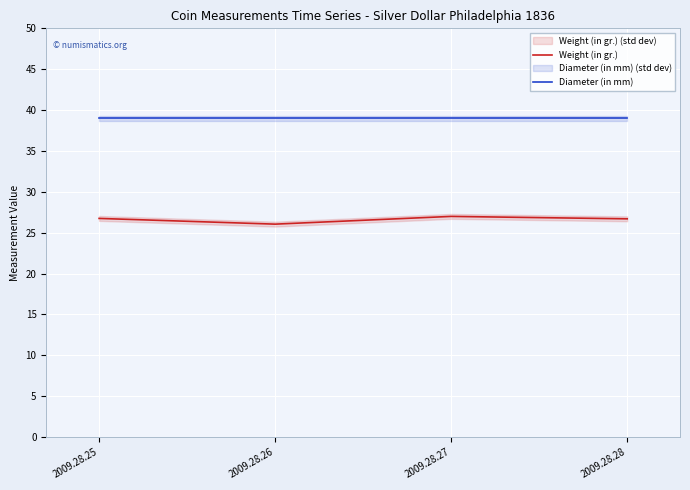

Reading left to right, what are all the values shown in this chart?

Weight (in gr.): 26.8	26.1	27.0	26.7
Diameter (in mm): 39.0	39.0	39.0	39.0